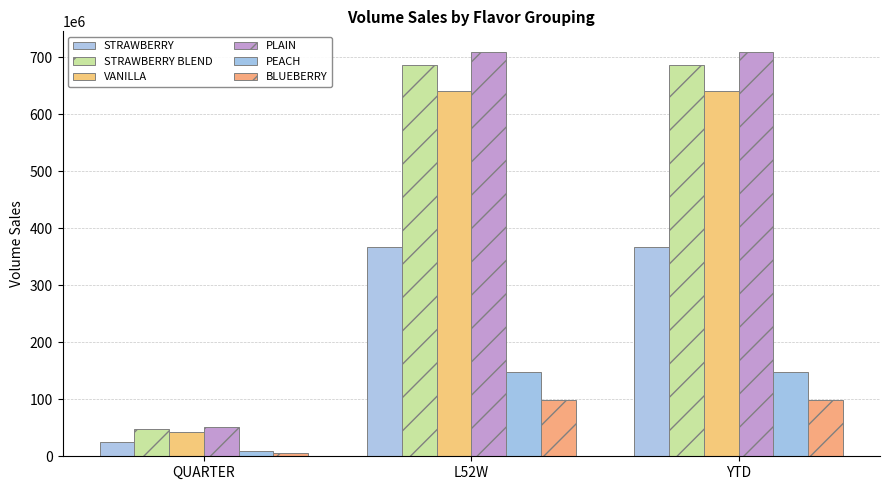

What is the label of the 3rd bar from the left?

YTD